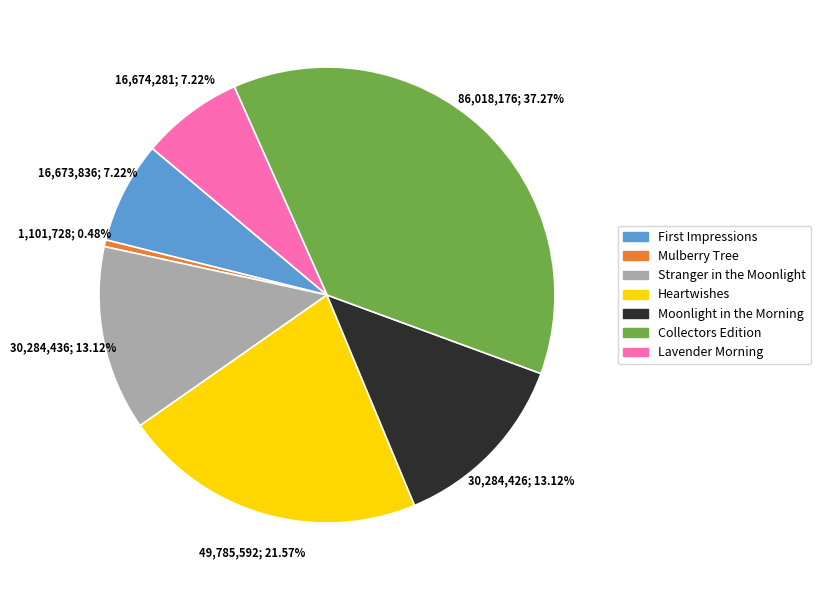

Is the sum of Stranger in the Moonlight and Lavender Morning greater than half?

No